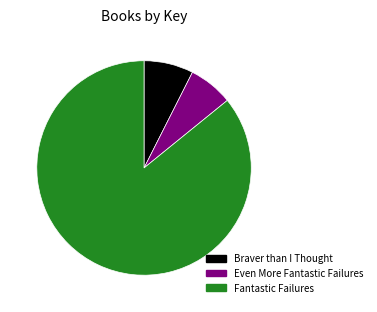

Which category has the smallest portion of the pie?

Even More Fantastic Failures